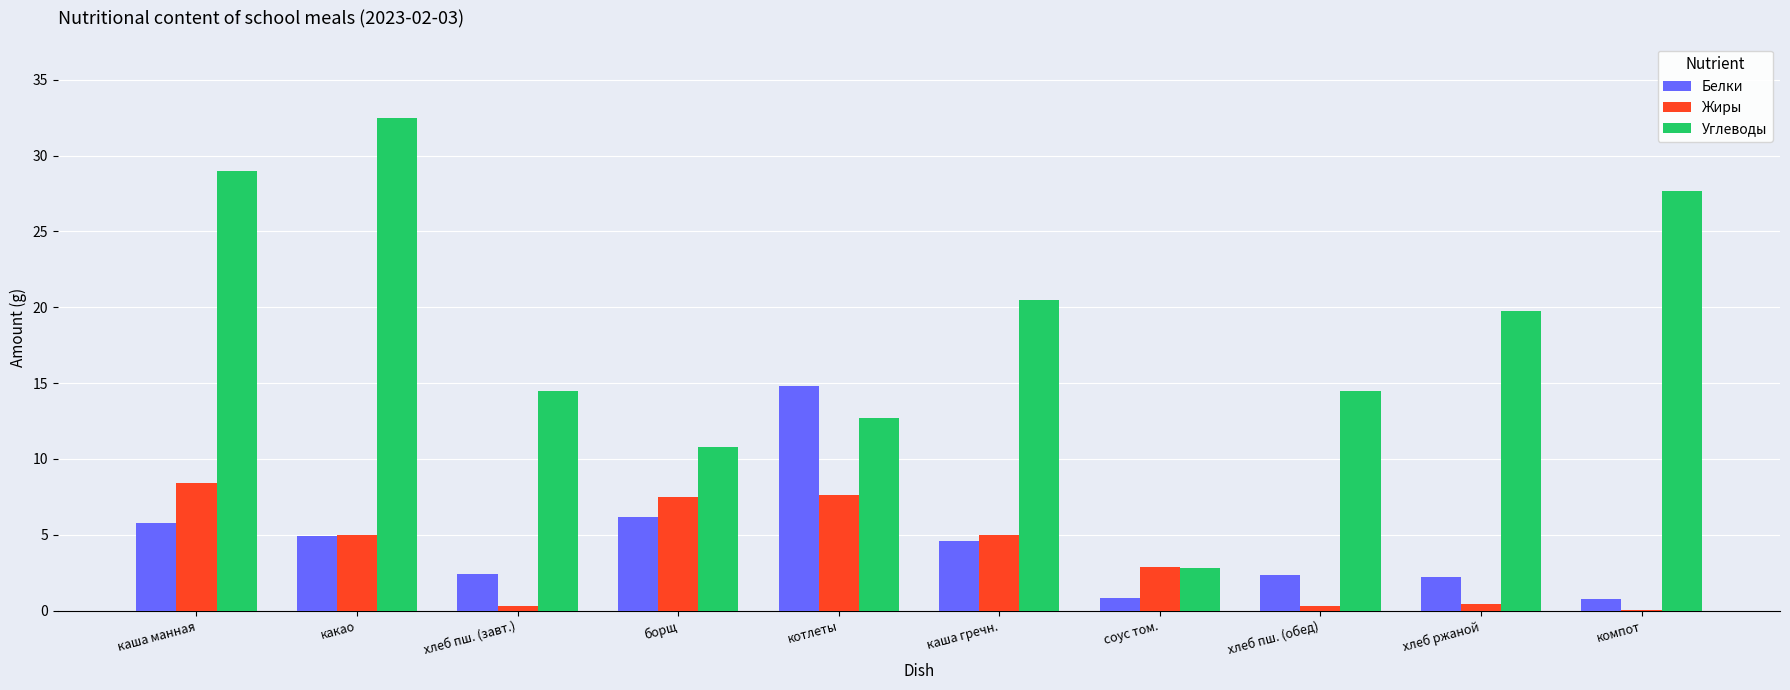

What value does the Жиры series have at какао?

5.0